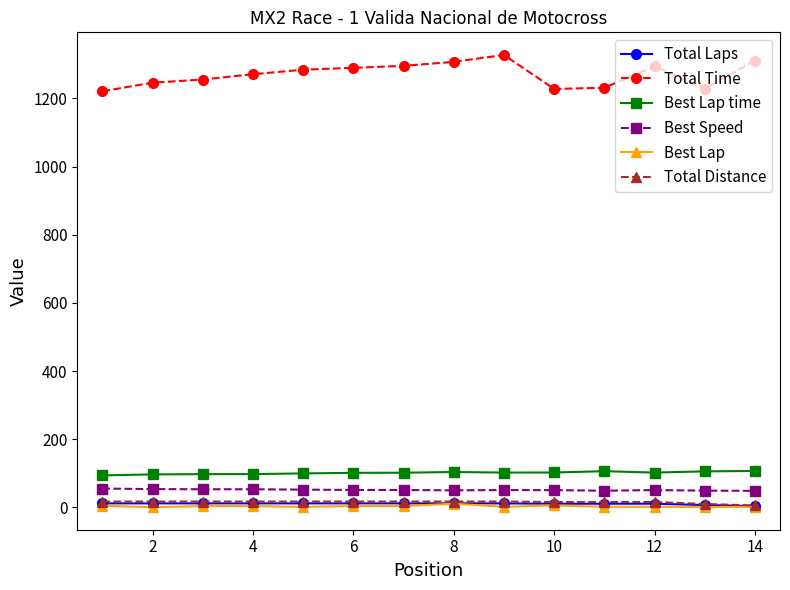

Which series has the widest spread of values?

Total Time